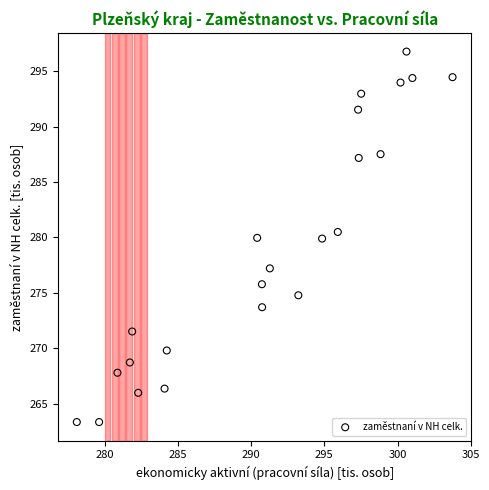

What is the range of X values (max minus min)?

25.6